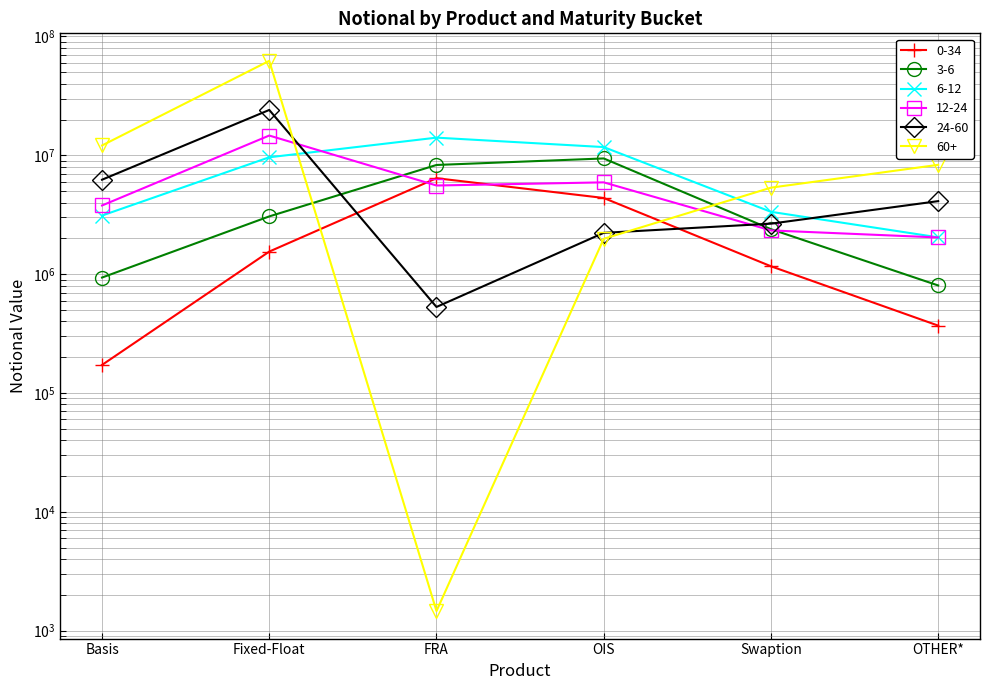

What is the label of the 6th point from the left?

OTHER*